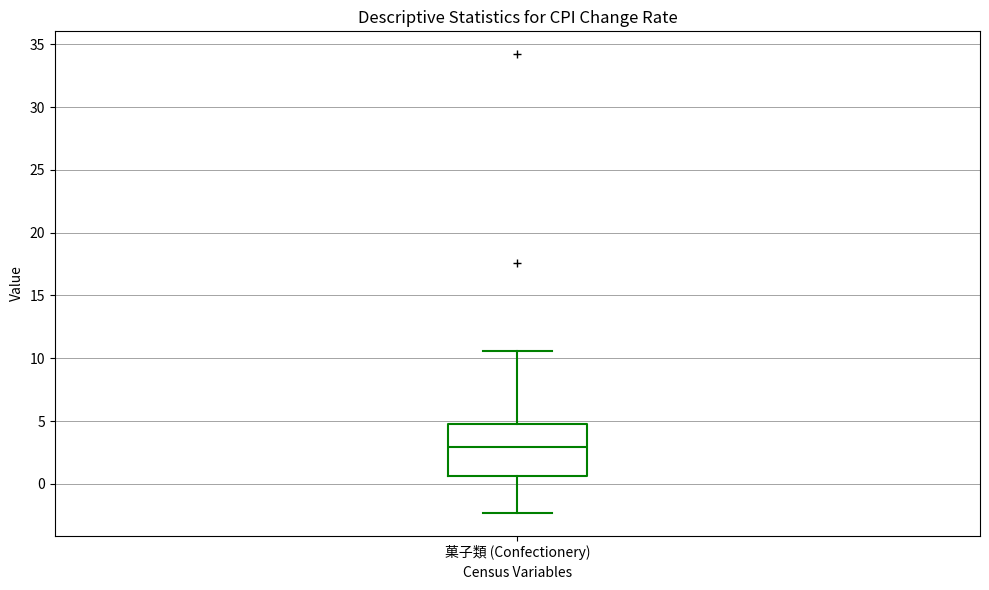

Transcribe this box plot: give where the median line is, the range the box spans, and where the two whiskers end, as read against the y-axis. The values are not printed on the chart, so give them approximately, as read against the axis.

median 3.0, box 0.5 to 5.0, whiskers -2.5 to 10.5